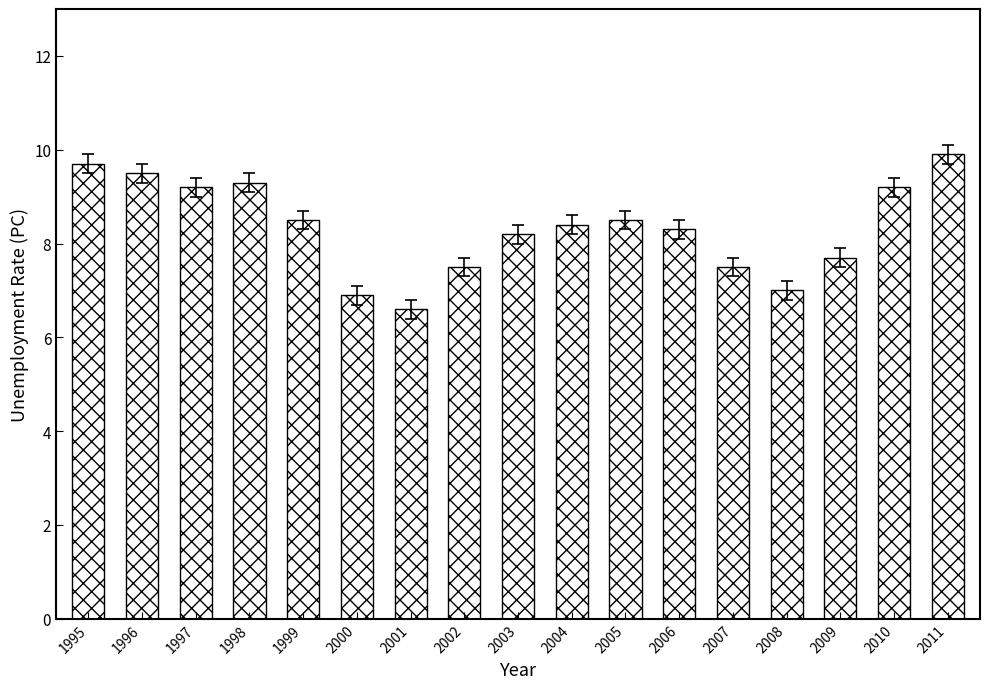

What is the value of the 12th bar from the left?

8.3